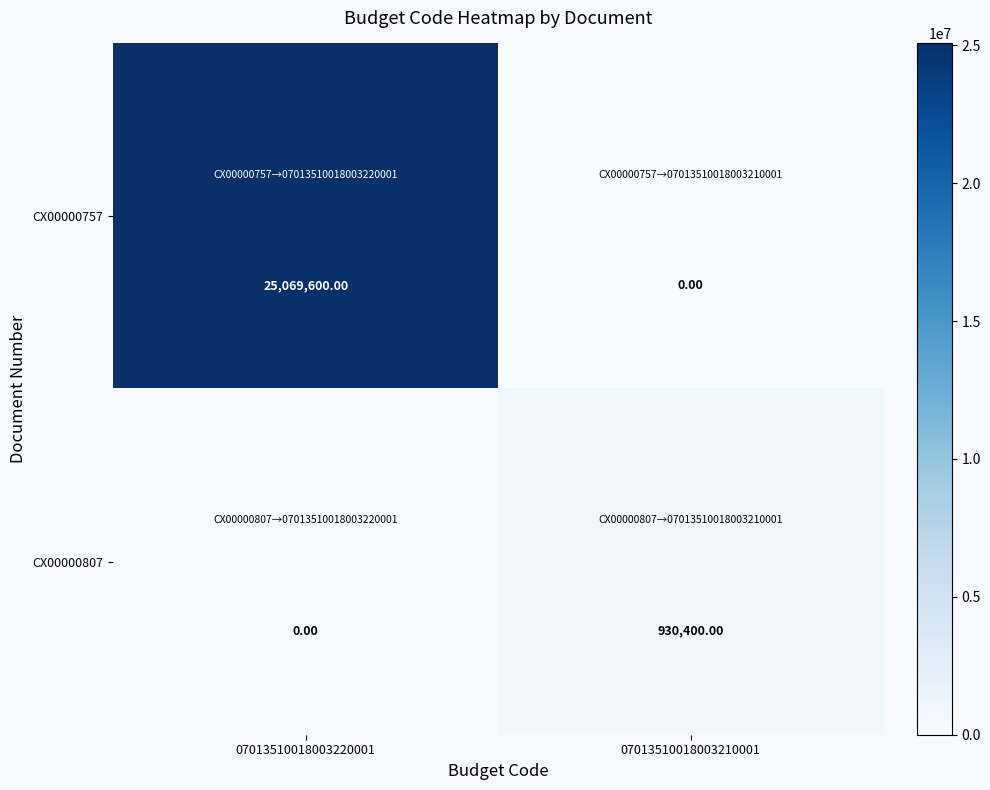

What is the difference between the maximum and minimum values in the CX00000807 series?

930400